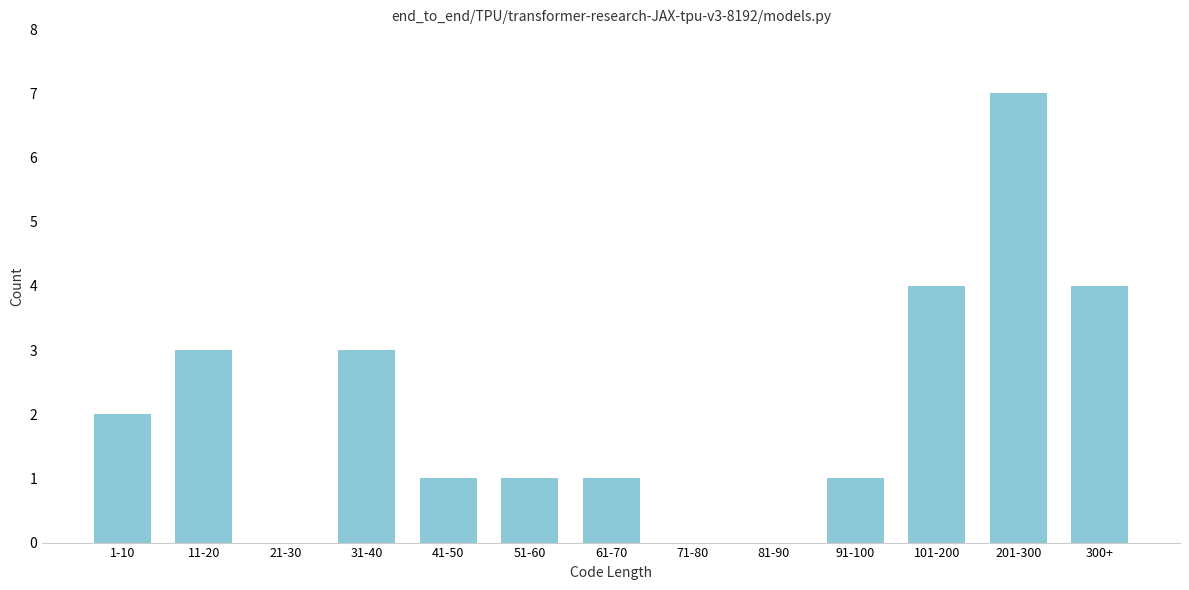

Reading left to right, list all the values displayed in this chart.

1-10=2	11-20=3	21-30=0	31-40=3	41-50=1	51-60=1	61-70=1	71-80=0	81-90=0	91-100=1	101-200=4	201-300=7	300+=4